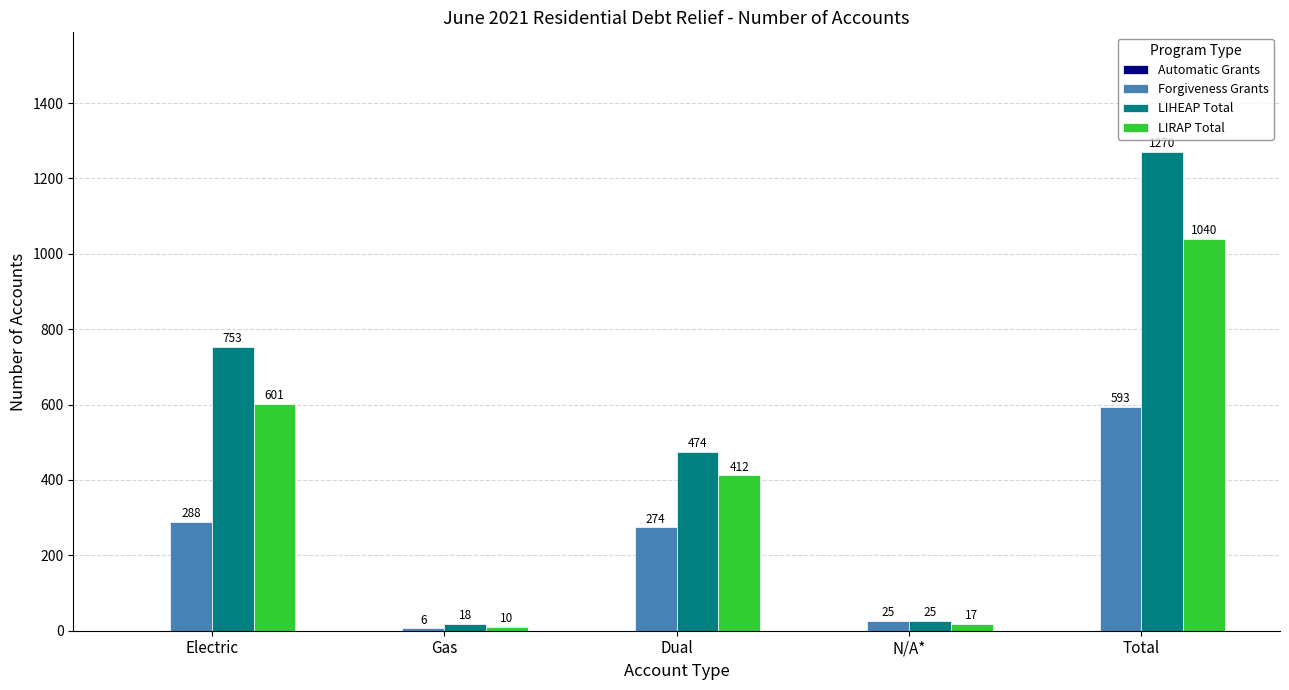

Reading left to right, list all the values displayed in this chart.

Forgiveness Grants: 288	6	274	25	593
LIHEAP Total: 753	18	474	25	1270
LIRAP Total: 601	10	412	17	1040